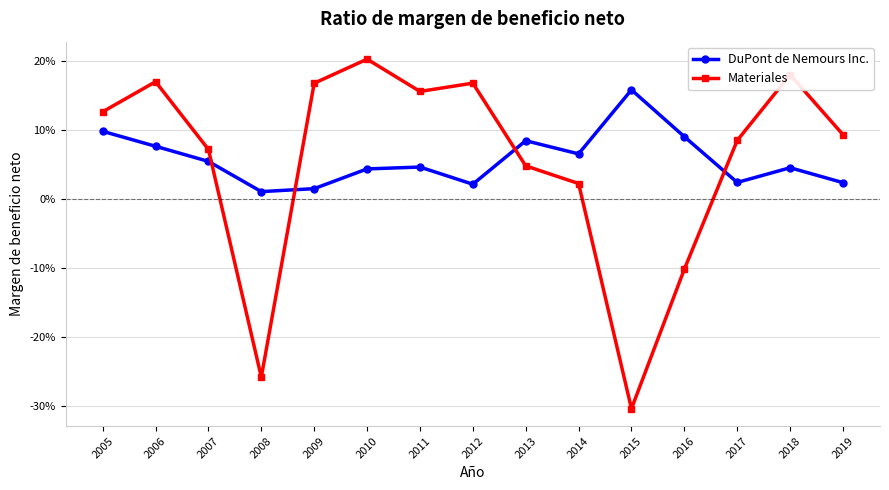

Between which two adjacent categories do DuPont de Nemours Inc. and Materiales first intersect?

2007 and 2008